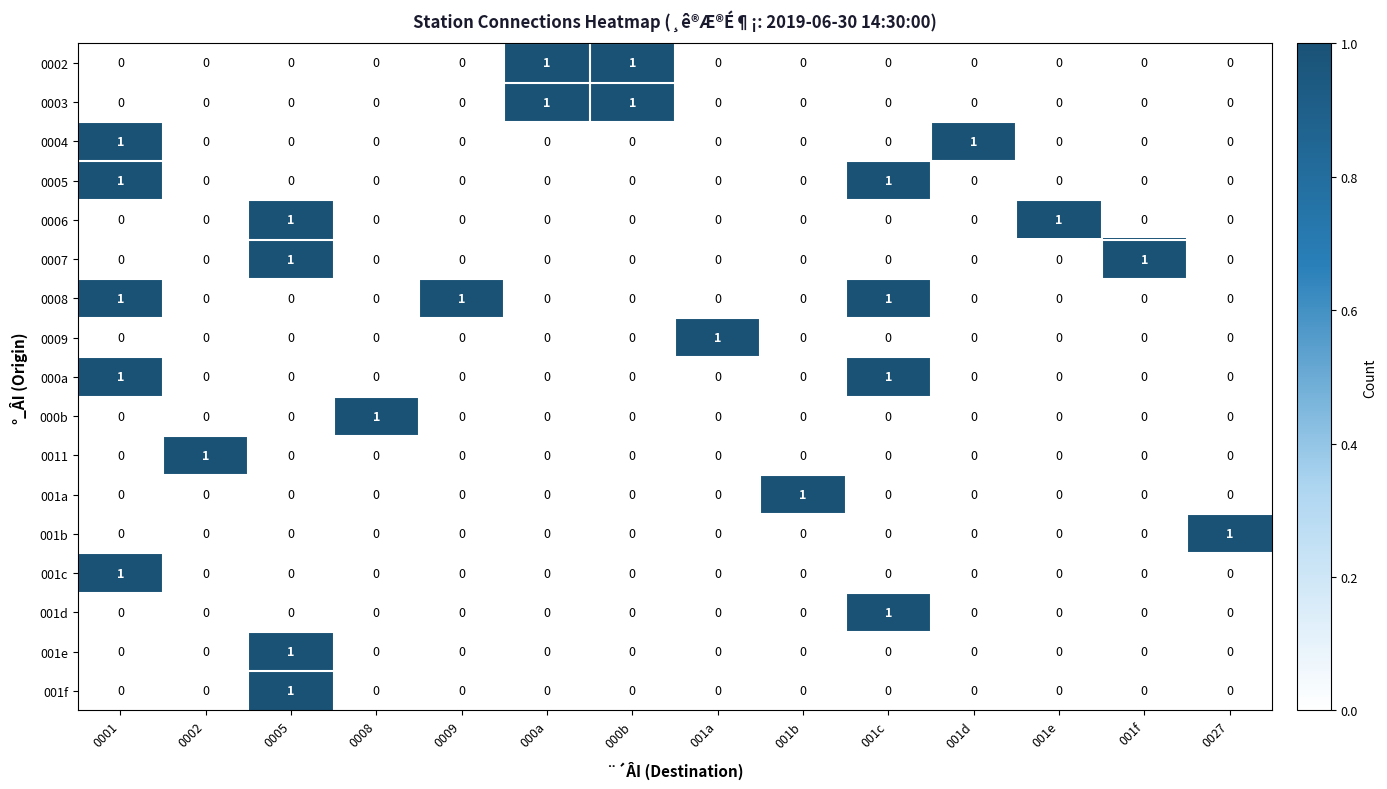

The 0004 series shows 0 at 0008. True or false?

True